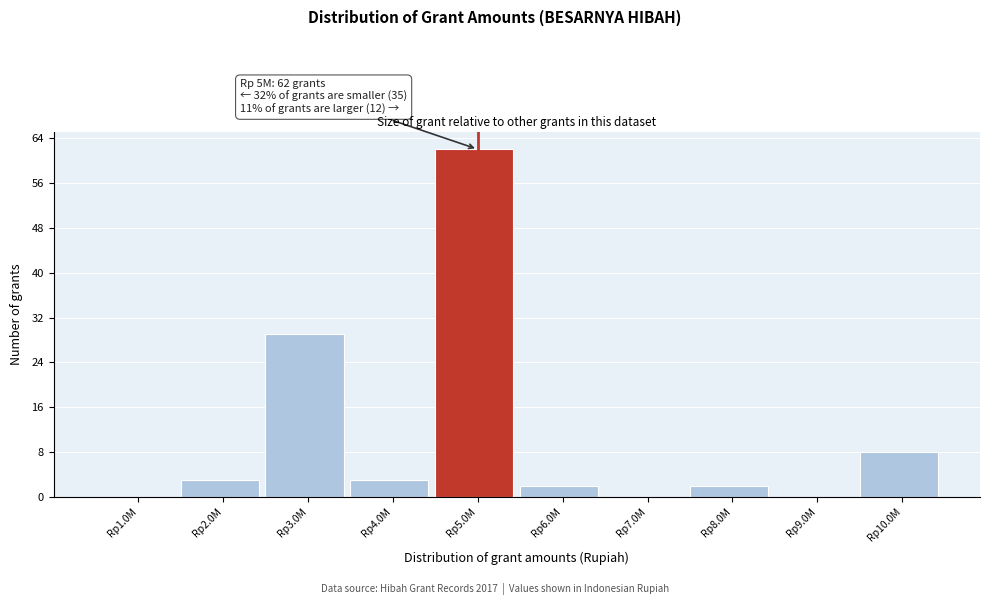

Reading right to left, what are all the values shown in this chart?

Rp10.0M=8	Rp9.0M=0	Rp8.0M=2	Rp7.0M=0	Rp6.0M=2	Rp5.0M=62	Rp4.0M=3	Rp3.0M=29	Rp2.0M=3	Rp1.0M=0